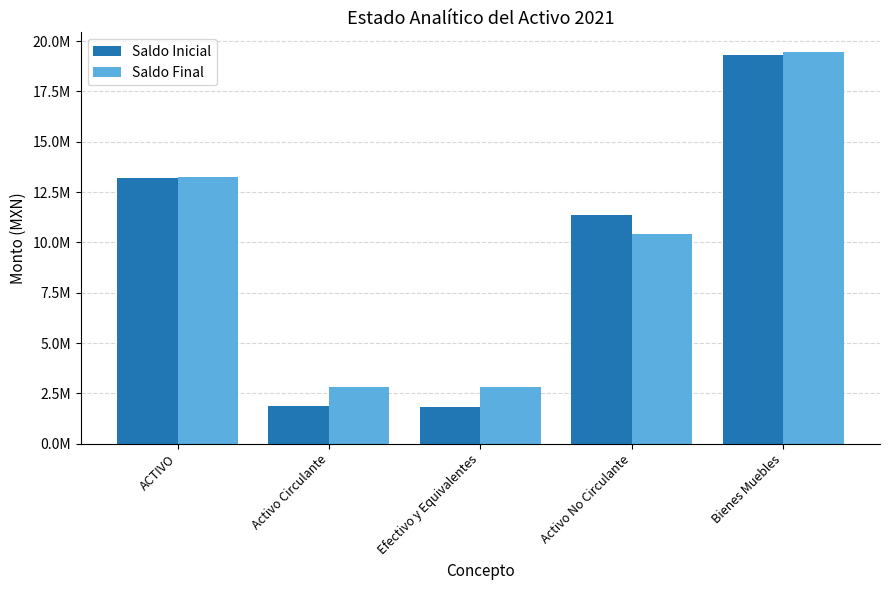

Where does the Saldo Inicial series first go above 11341518?

ACTIVO